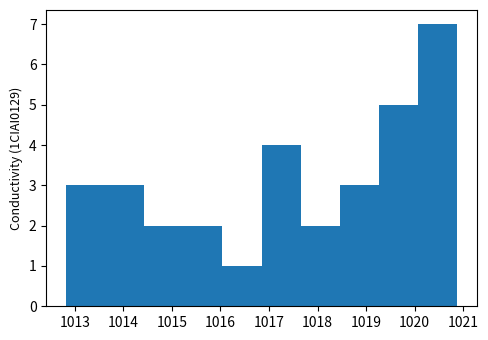

Over which range of the x-axis is the bar tallest?

1020.1 to 1020.9